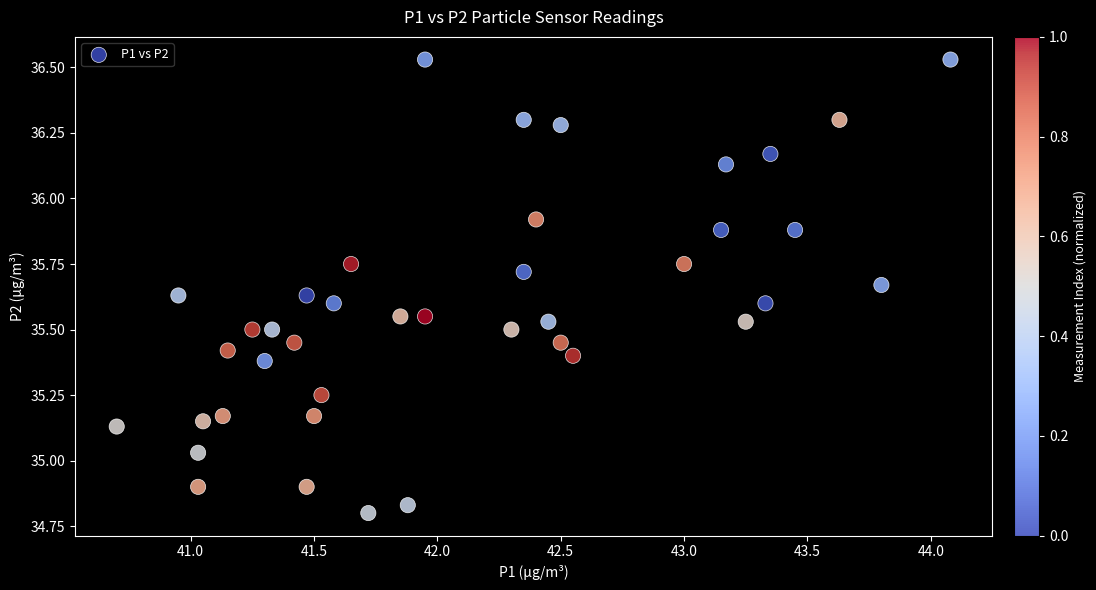

What is the range of X values (max minus min)?

3.4